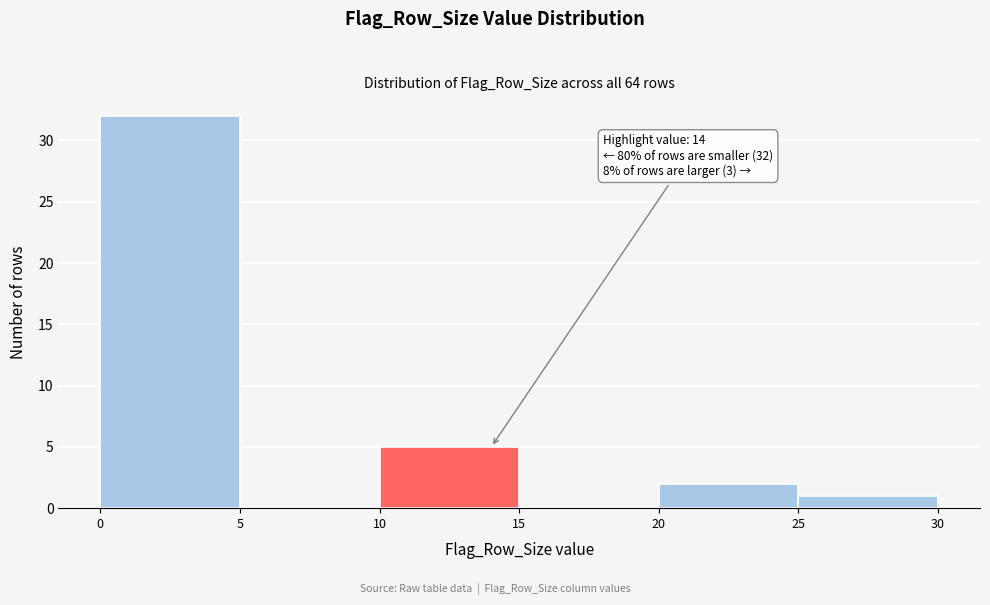

Over which range of the x-axis is the bar tallest?

0 to 5